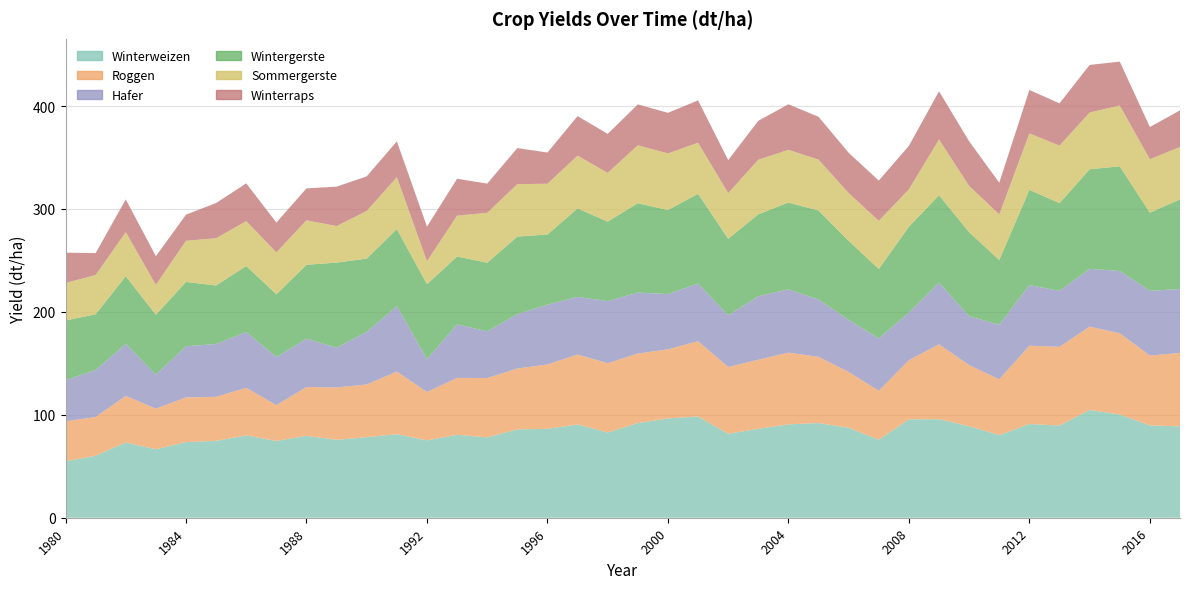

Reading right to left, list all the values displayed in this chart.

Winterweizen: 88.8	89.8	100.3	104.8	89.6	91.1	80.3	88.9	95.8	95.6	75.8	87.4	92.0	90.7	86.4	81.6	98.3	96.5	92.0	82.8	90.7	86.4	85.9	78.1	80.6	75.2	81.2	78.3	75.7	79.6	74.6	80.0	74.7	73.5	66.5	73.1	60.3	54.8
Roggen: 71.4	67.8	79.0	80.8	76.5	76.1	54.2	59.3	72.7	57.6	47.5	54.2	64.3	69.7	67.1	64.9	73.2	67.1	67.6	67.3	67.9	62.6	59.1	57.7	55.2	47.0	60.8	51.2	50.9	47.4	34.8	46.2	42.8	43.4	39.5	45.3	37.6	38.9
Hafer: 62.0	63.0	60.5	56.2	54.3	58.9	53.0	47.5	59.9	46.2	50.8	50.5	55.6	61.4	61.7	50.2	56.1	53.7	59.2	60.3	56.0	58.1	52.7	45.3	52.0	31.9	63.6	51.1	38.6	47.0	46.7	54.3	51.3	49.7	33.1	50.5	45.6	40.0
Wintergerste: 87.1	75.9	101.7	96.8	85.3	92.5	62.9	81.7	84.9	83.4	67.5	76.8	86.5	84.4	79.6	74.4	87.2	81.7	86.8	77.2	86.0	68.2	75.5	66.7	66.0	72.8	74.9	71.2	82.7	71.8	61.0	64.1	56.9	62.5	58.1	65.8	54.2	58.0
Sommergerste: 50.9	51.9	59.1	55.1	55.9	54.9	44.3	45.0	54.2	36.4	46.7	46.4	49.4	51.3	53.0	44.4	49.6	54.9	56.3	47.4	51.3	49.3	51.0	48.5	39.8	22.3	50.4	46.3	35.5	43.2	40.7	43.6	45.9	40.0	29.1	42.8	38.1	36.5
Winterraps: 35.6	31.4	42.6	46.2	41.0	42.2	30.8	43.4	46.8	42.2	39.1	39.1	41.6	44.2	37.9	32.0	41.1	39.5	39.7	37.9	38.4	30.3	35.0	28.4	35.8	33.6	34.8	33.6	38.3	31.0	29.0	36.7	34.2	25.4	27.8	31.8	21.3	29.4